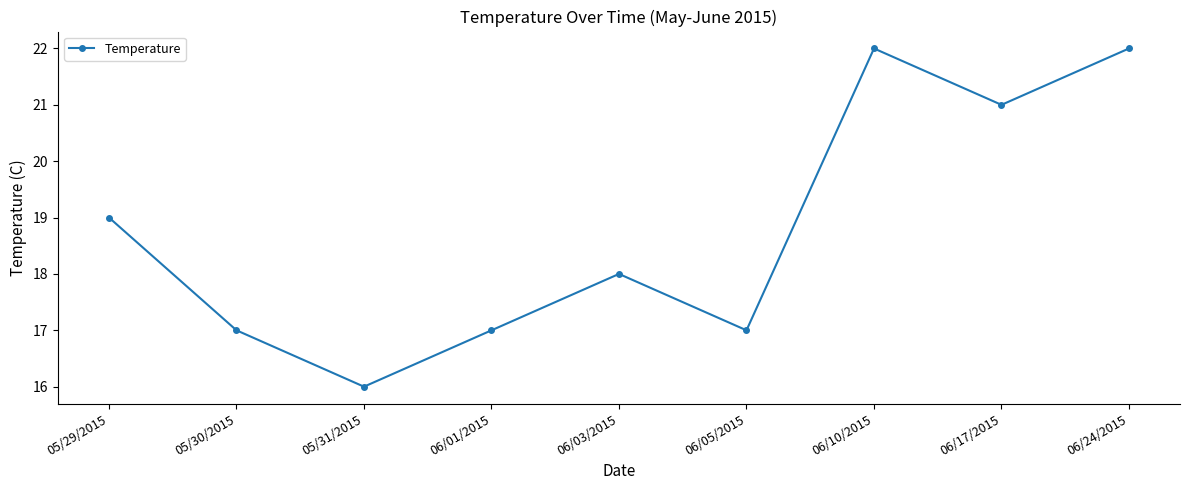

The chart shows a value of 29 at 06/05/2015. True or false?

False